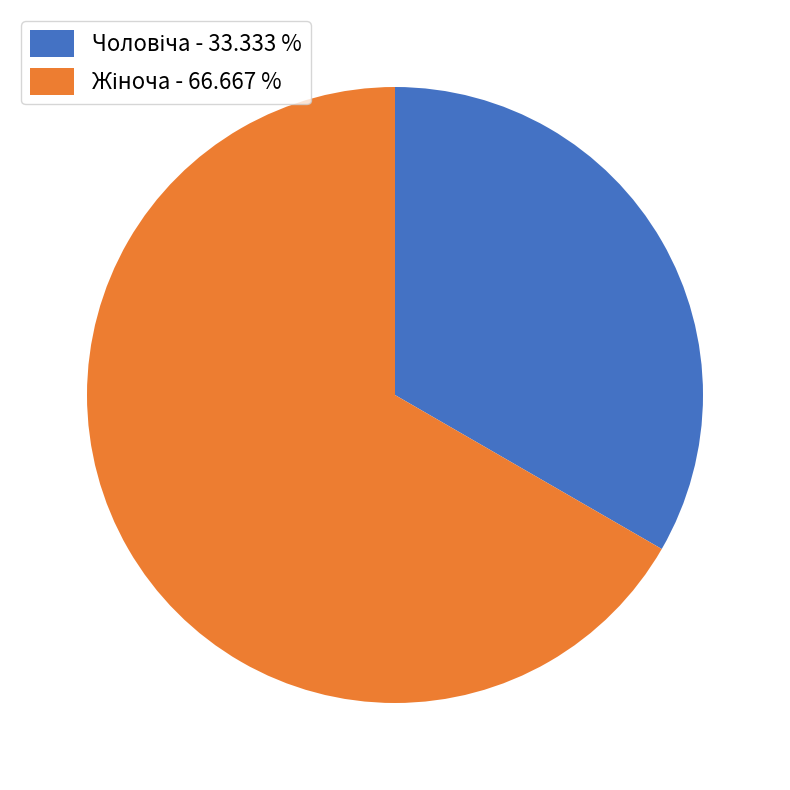

Is there a majority slice in this chart?

Yes